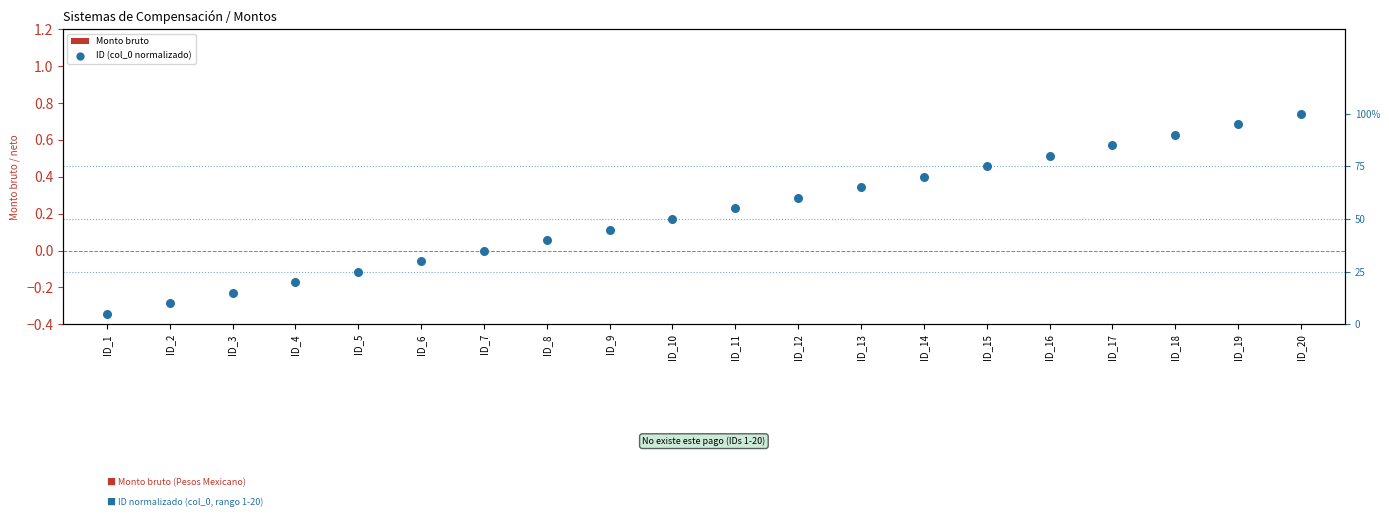

What are all the series names shown in the legend?

Monto bruto, ID (col_0 normalizado)